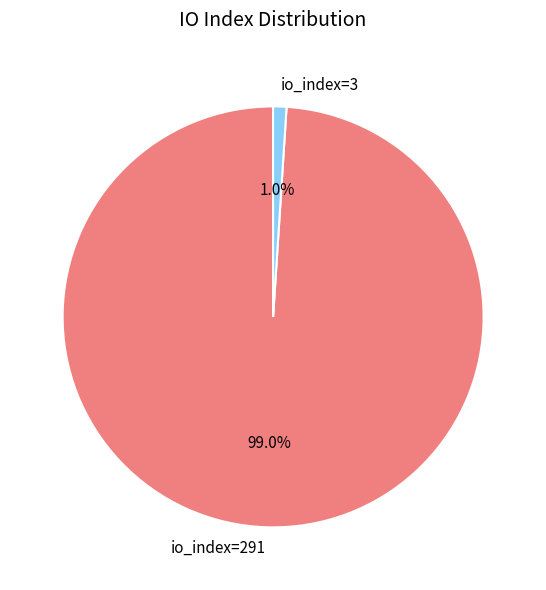

To the nearest percent, what is the average slice percentage?

50%